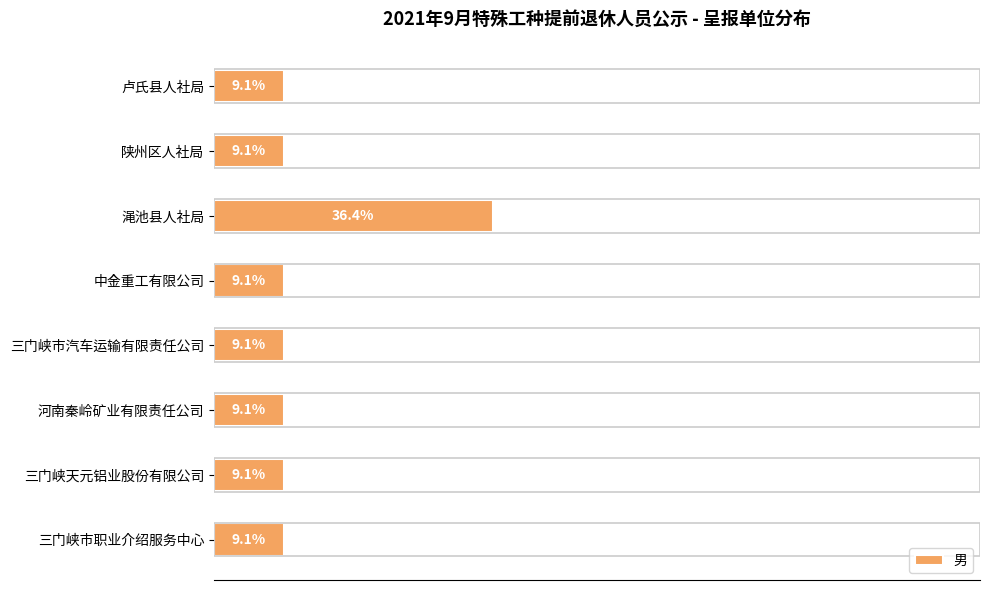

Which category has the highest value across all series?

渑池县人社局